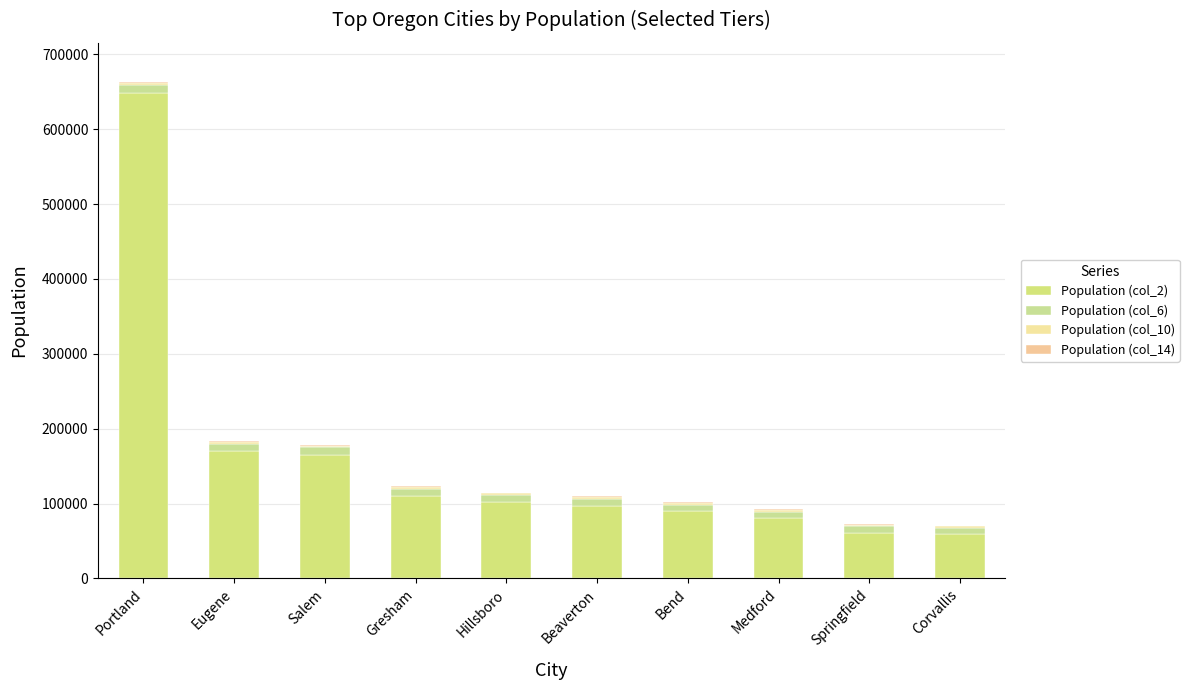

Is it true that Population (col_14) equals 955 at Corvallis?

True